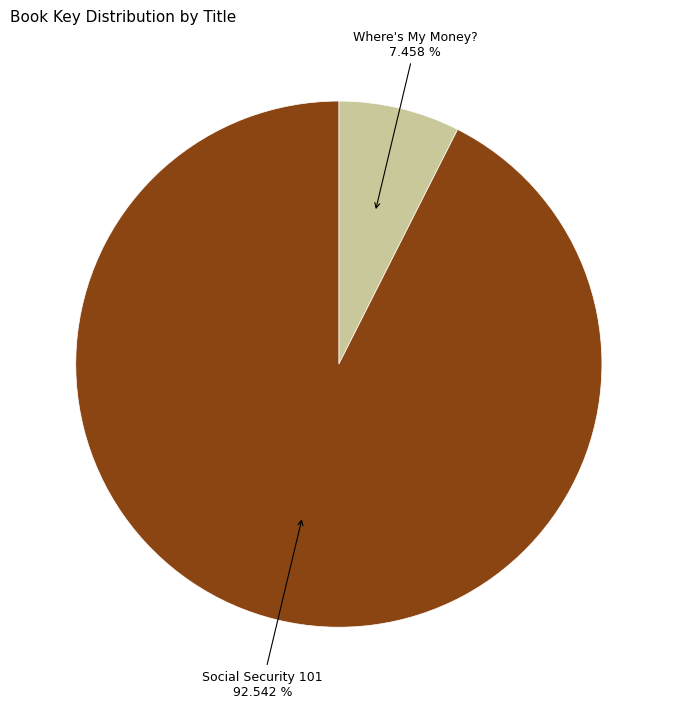

Does any single category account for the majority?

Yes